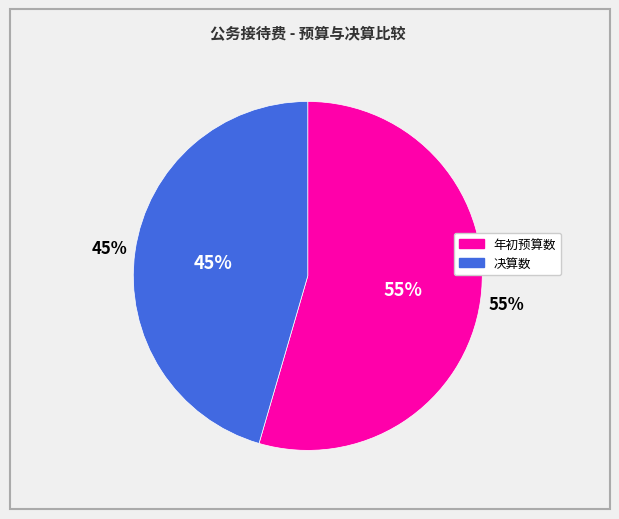

The 决算数 slice represents 51% of the pie. True or false?

False